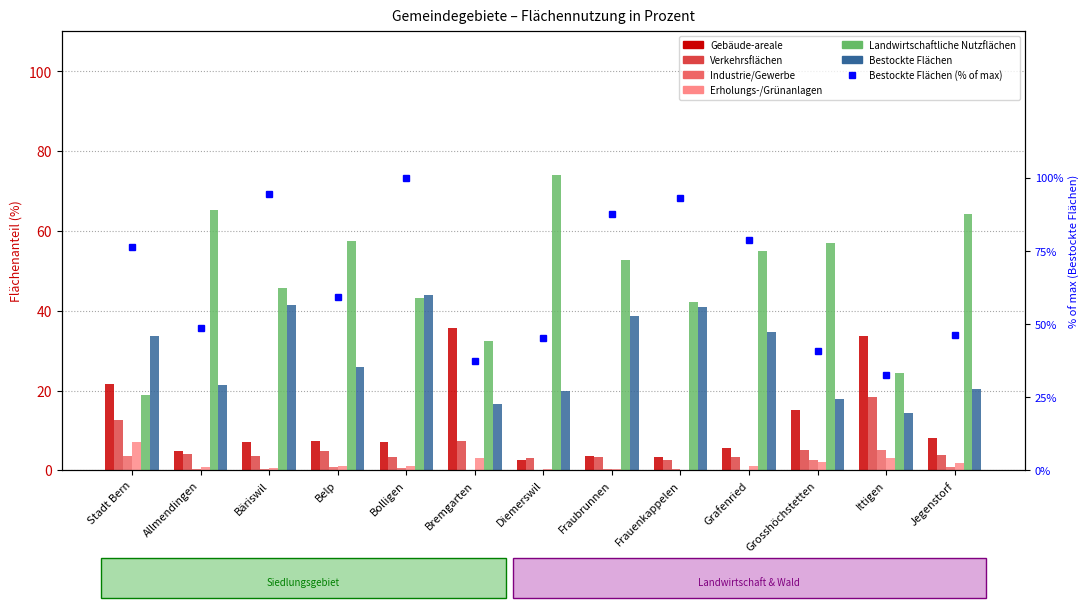

What is the difference between the Industrie/Gewerbe values at Bolligen and Ittigen?

4.3